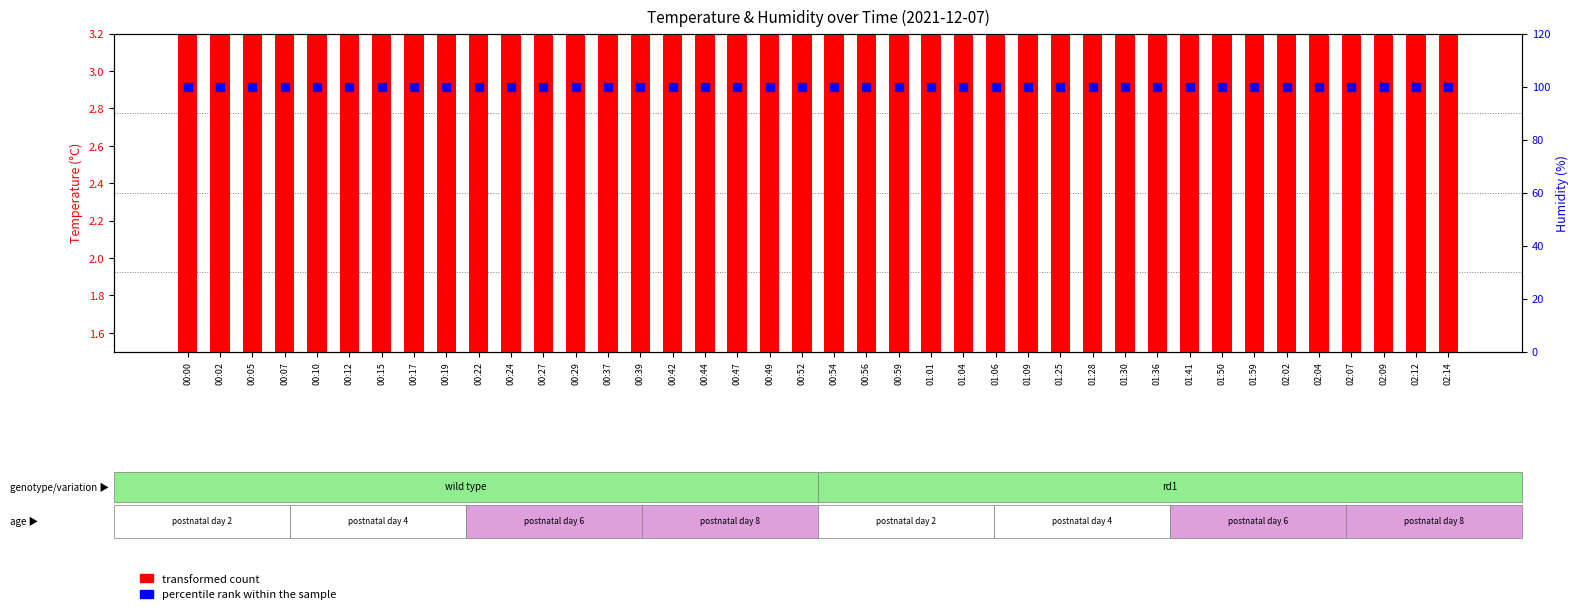

At which category is the sum across all series the highest?

00:00